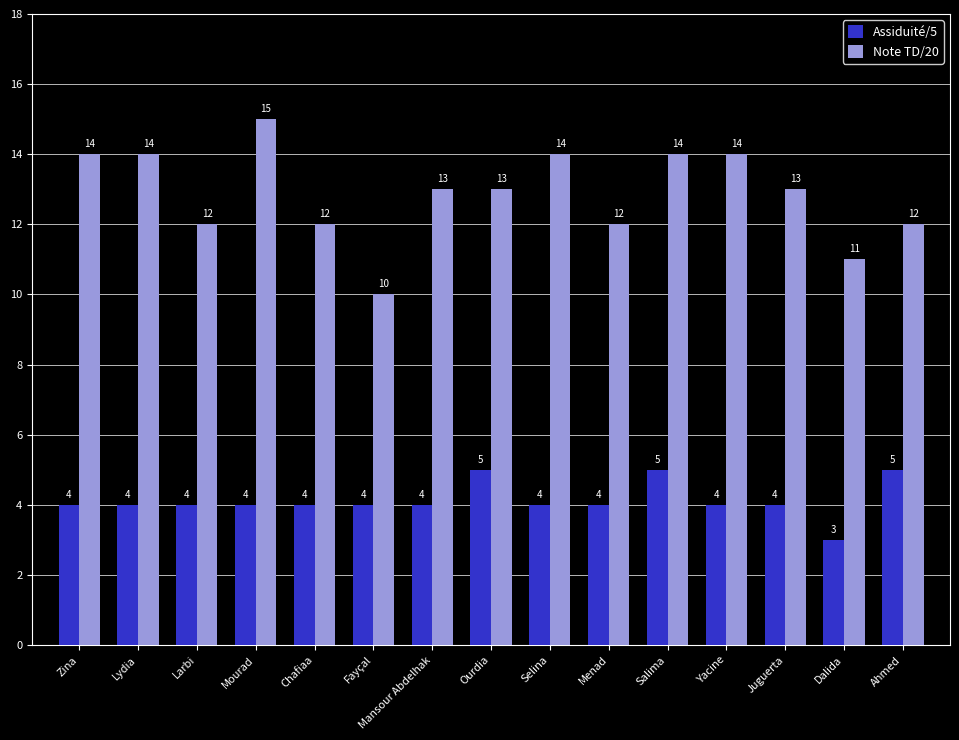

Rank the series by their average value, from highest to lowest.

Note TD/20, Assiduité/5